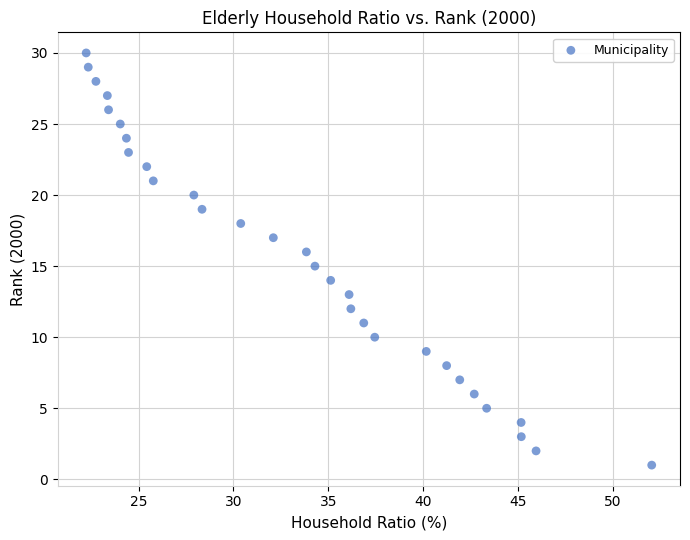

What is the range of Y values (max minus min)?

29